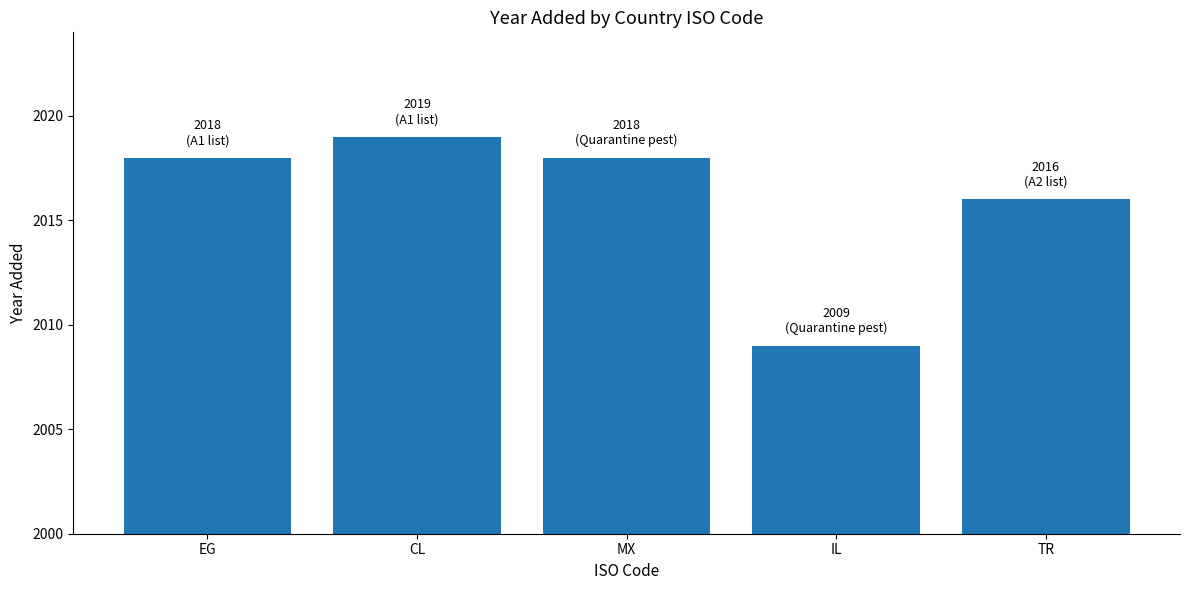

How many distinct data groups are displayed?

1